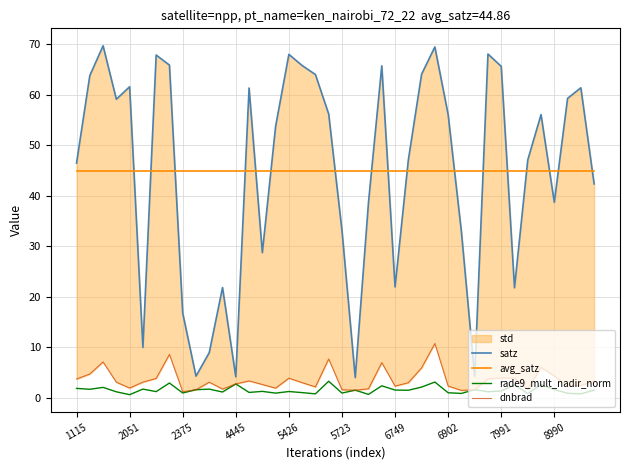

What is the value of the avg_satz point at the 31st from the left?

44.9